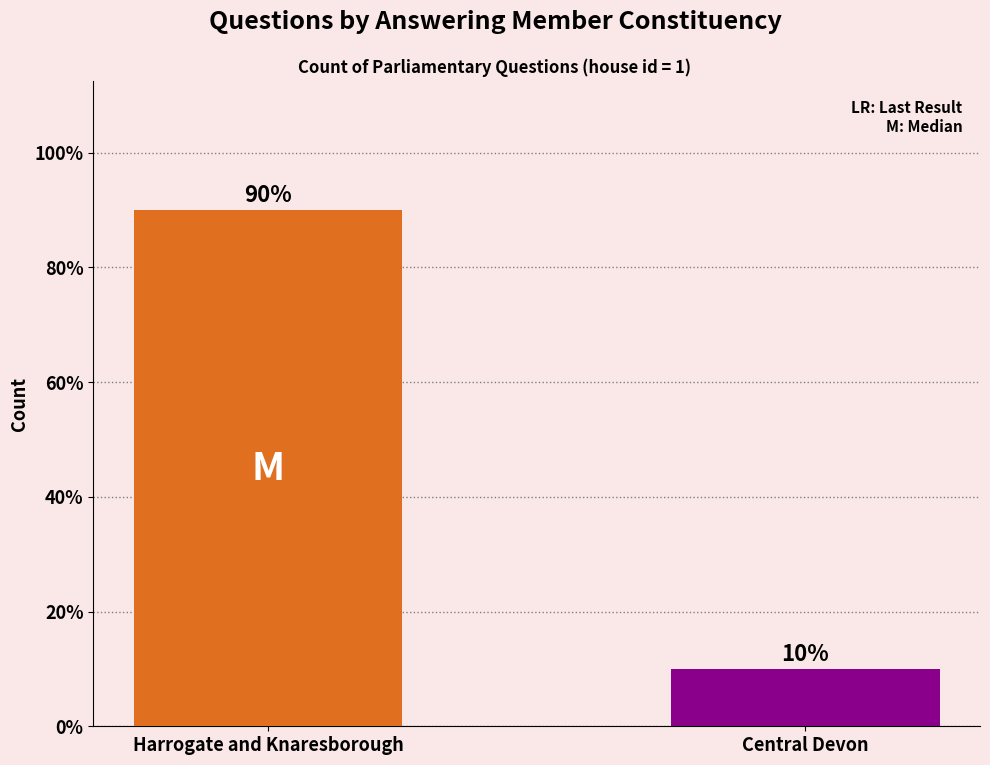

At which category does the chart reach its peak across all series?

Harrogate and Knaresborough